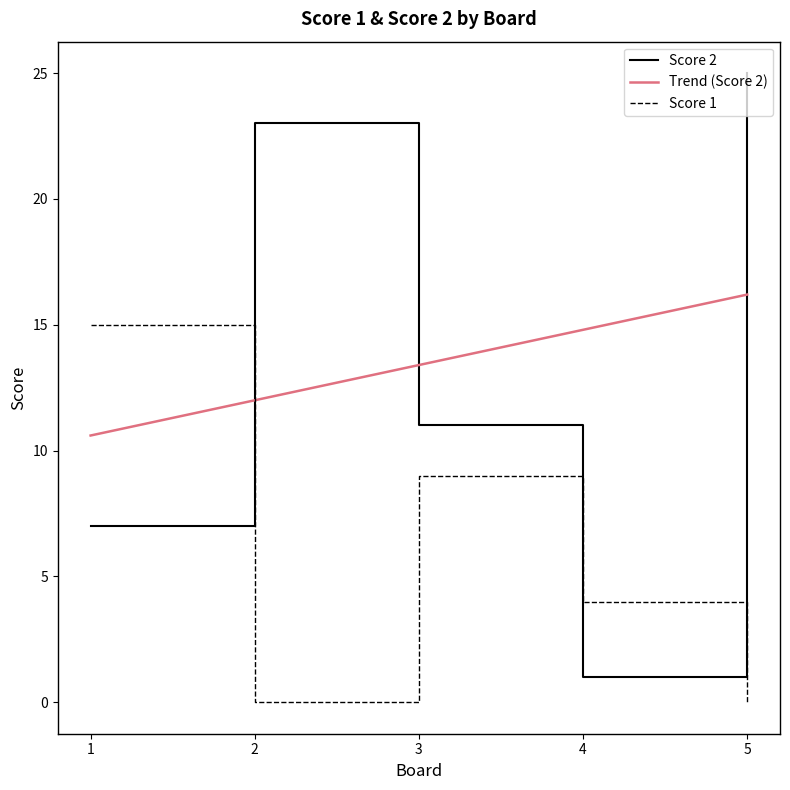

What is the difference between the maximum and second lowest values in the Score 2 series?

18.0